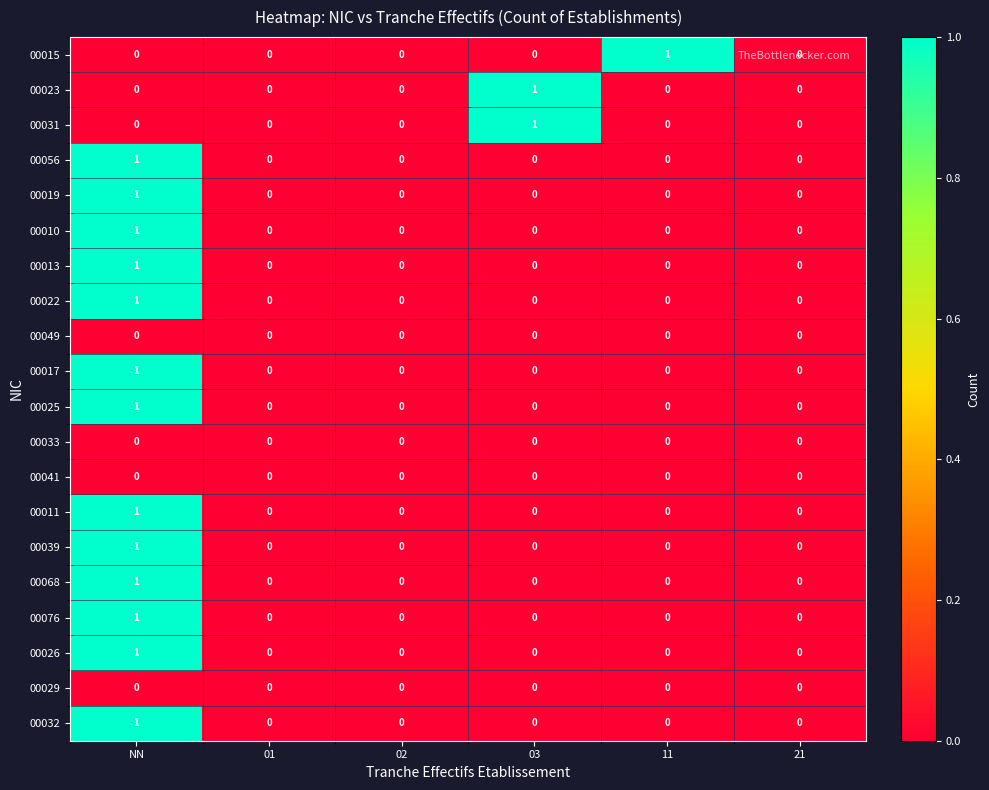

Is it true that 00029 equals 0 at NN?

True